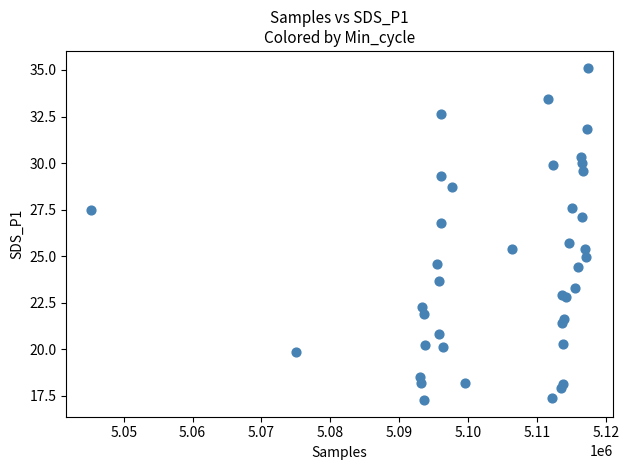

What Y value in the scatter plot is closest to 26?

25.7